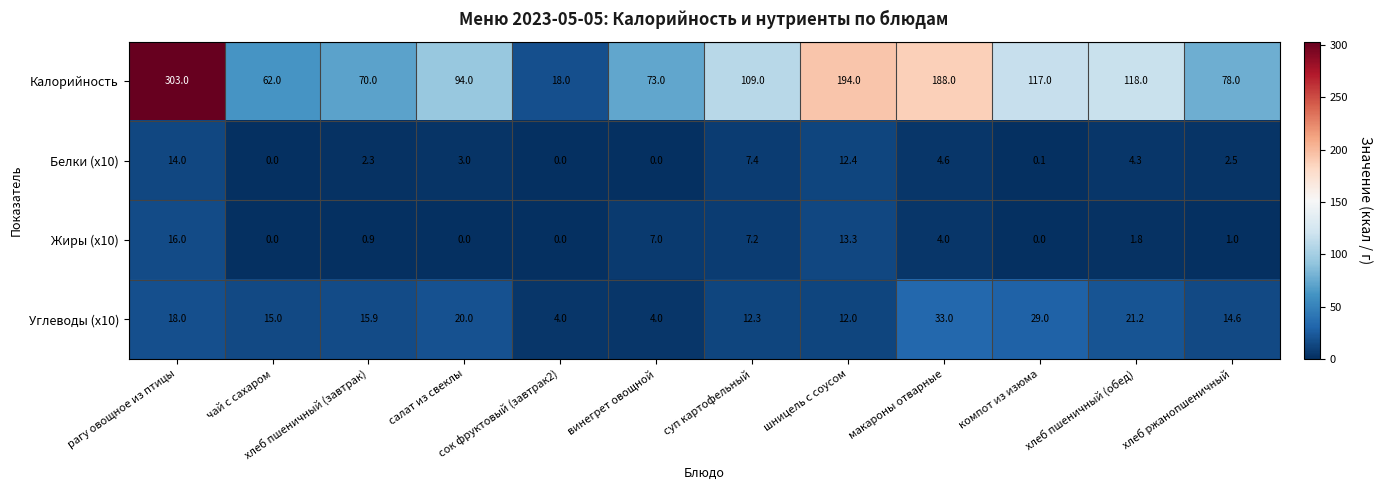

The Жиры (x10) series shows 4.5 at суп картофельный. True or false?

False